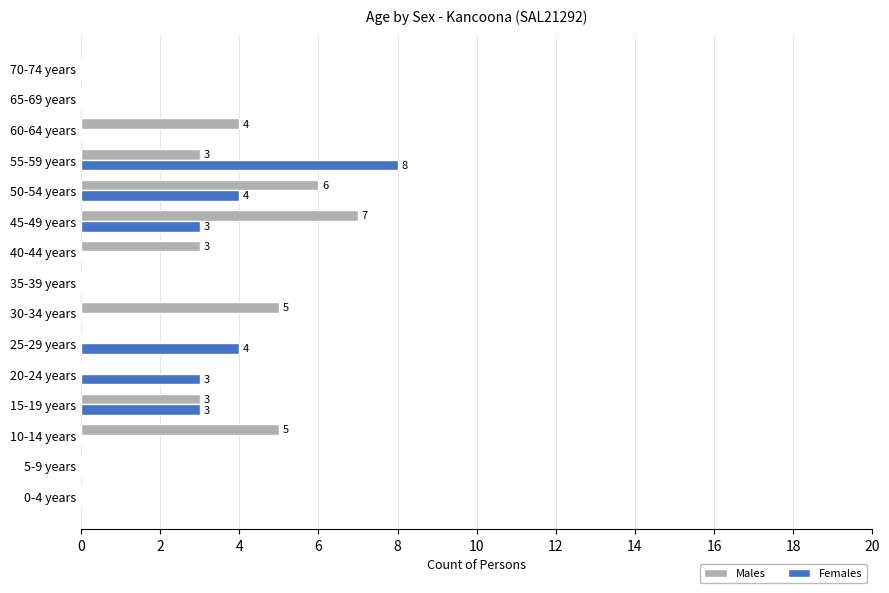

Between 20-24 years and 35-39 years, which series saw the biggest shift?

Females